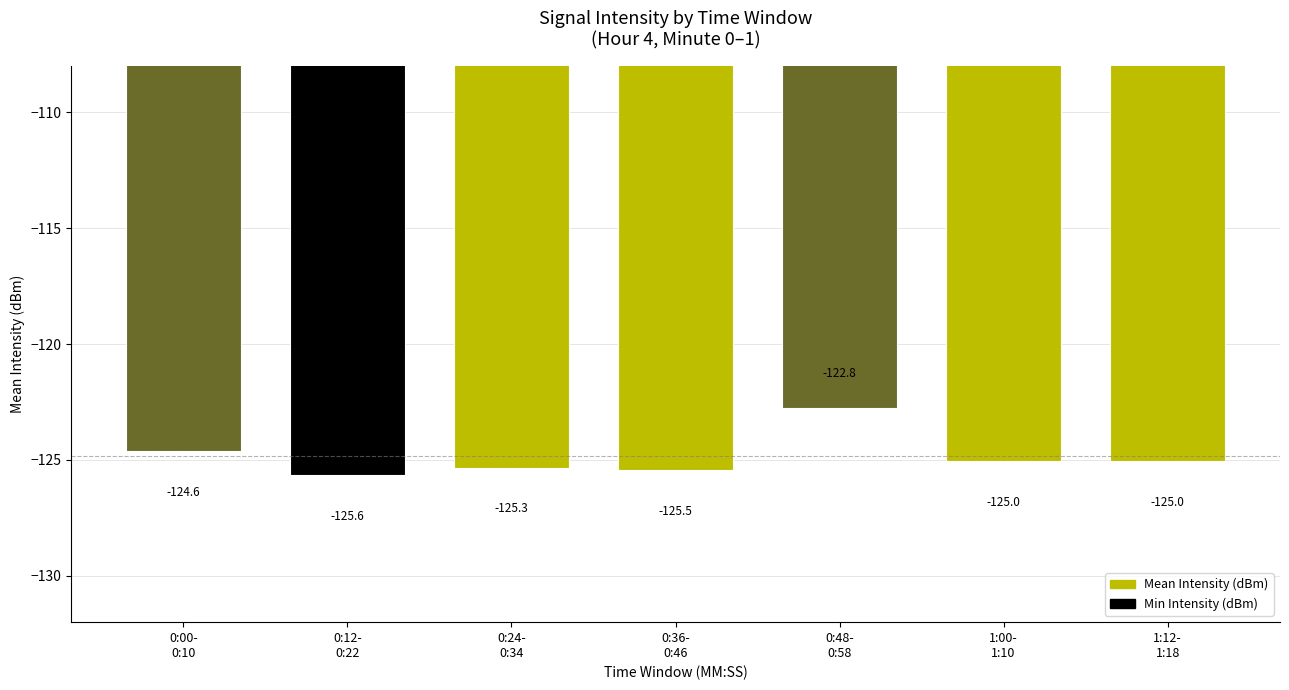

What is the change in value from 0:12-
0:22 to 0:36-
0:46?

+0.2